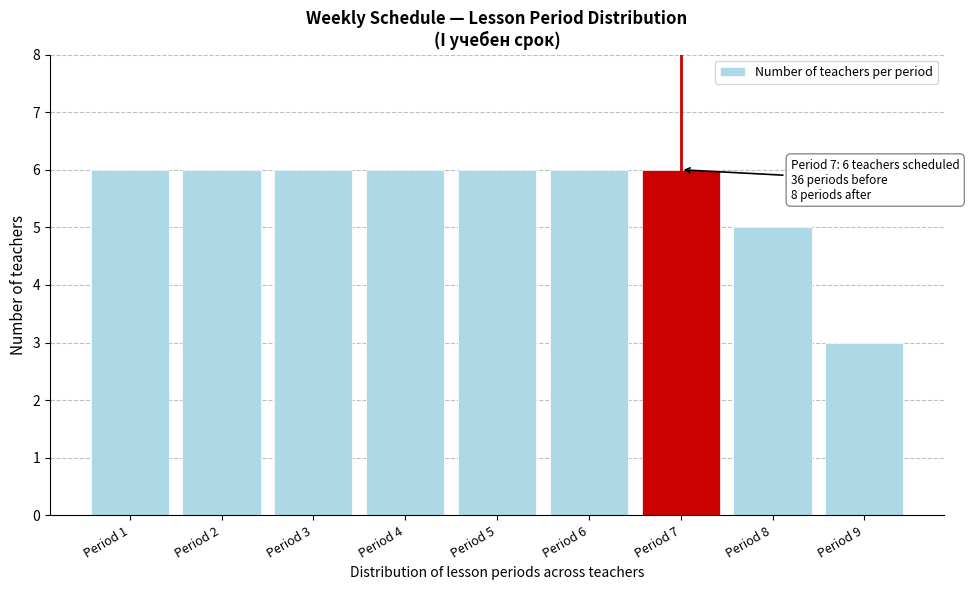

Reading left to right, transcribe all the data shown in this chart.

Period 1=6	Period 2=6	Period 3=6	Period 4=6	Period 5=6	Period 6=6	Period 7=6	Period 8=5	Period 9=3